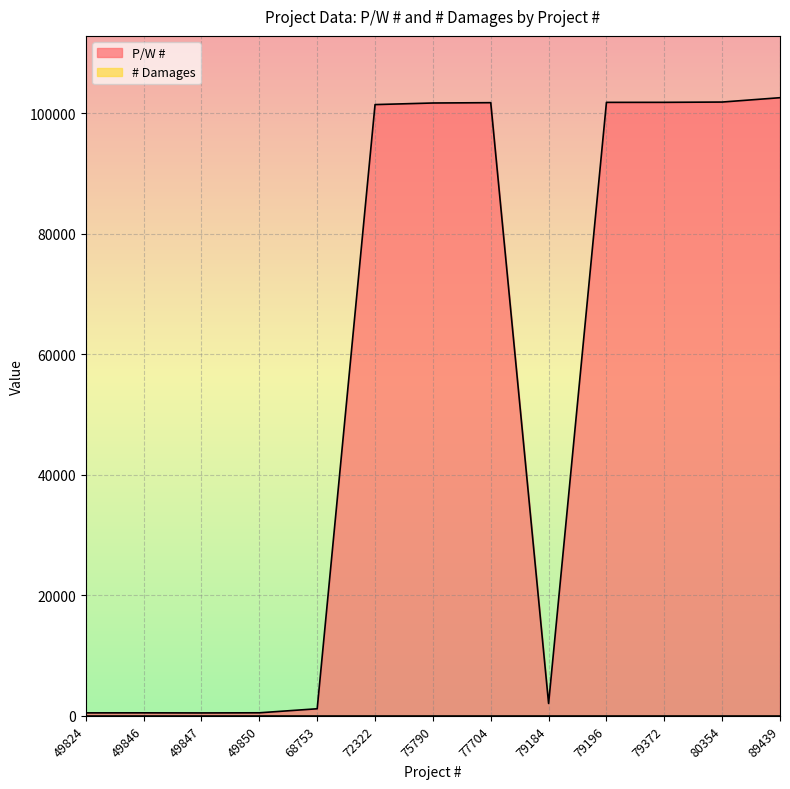

True or false: the data shows 187 at 49847.

False